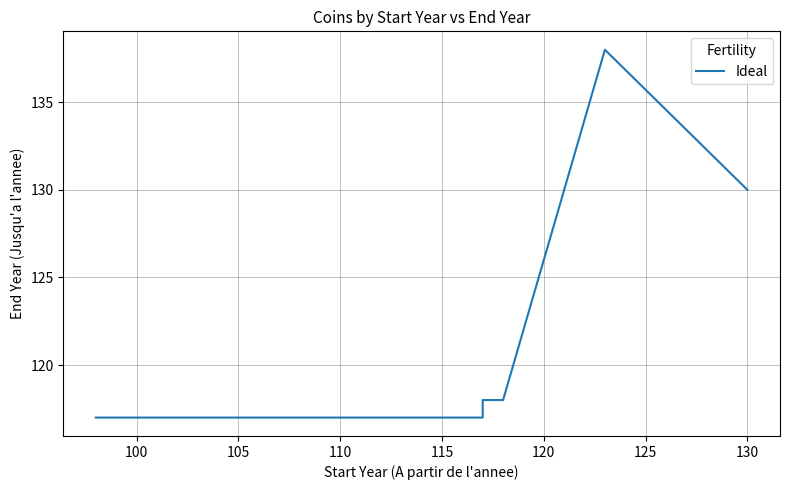

The value at 22 is 26. True or false?

False